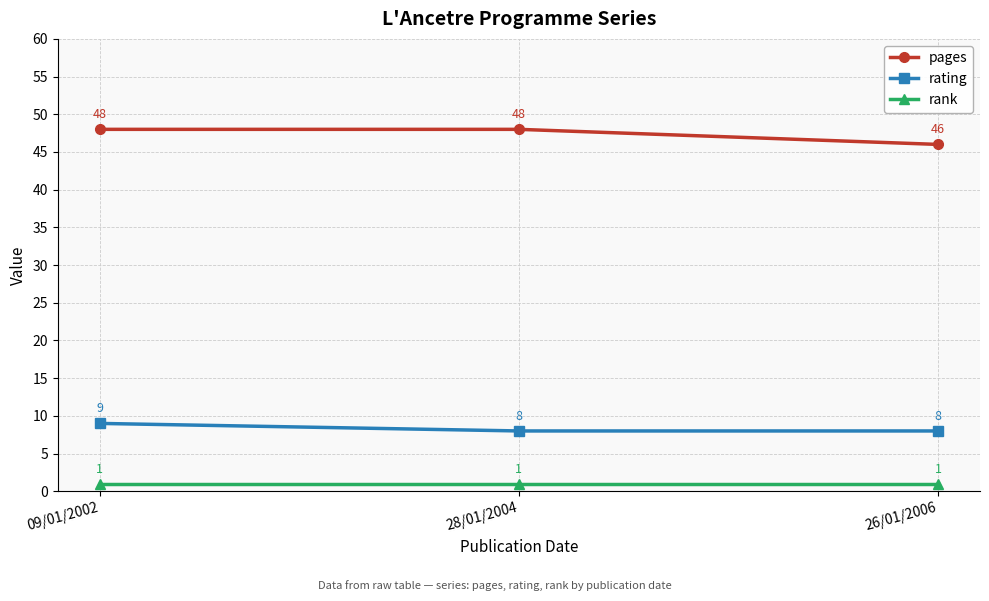

What is the label of the 2nd point from the right?

28/01/2004